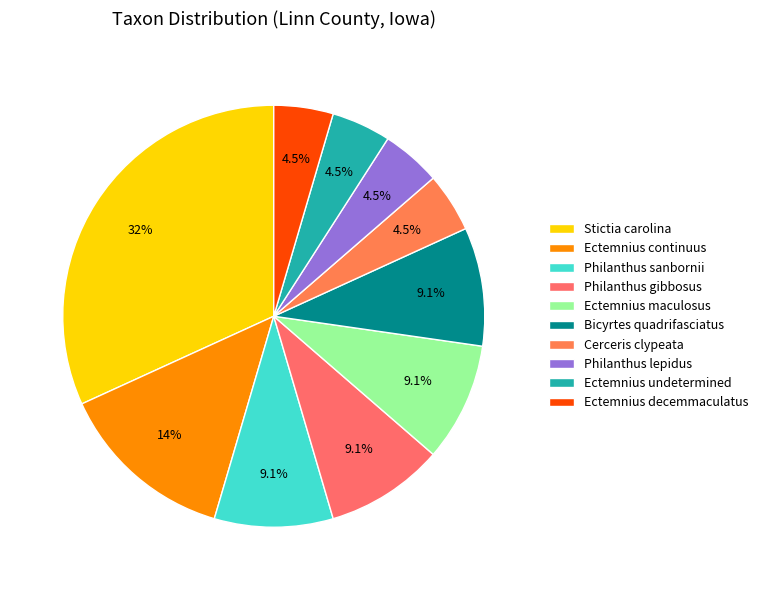

How many segments does this pie chart have?

10